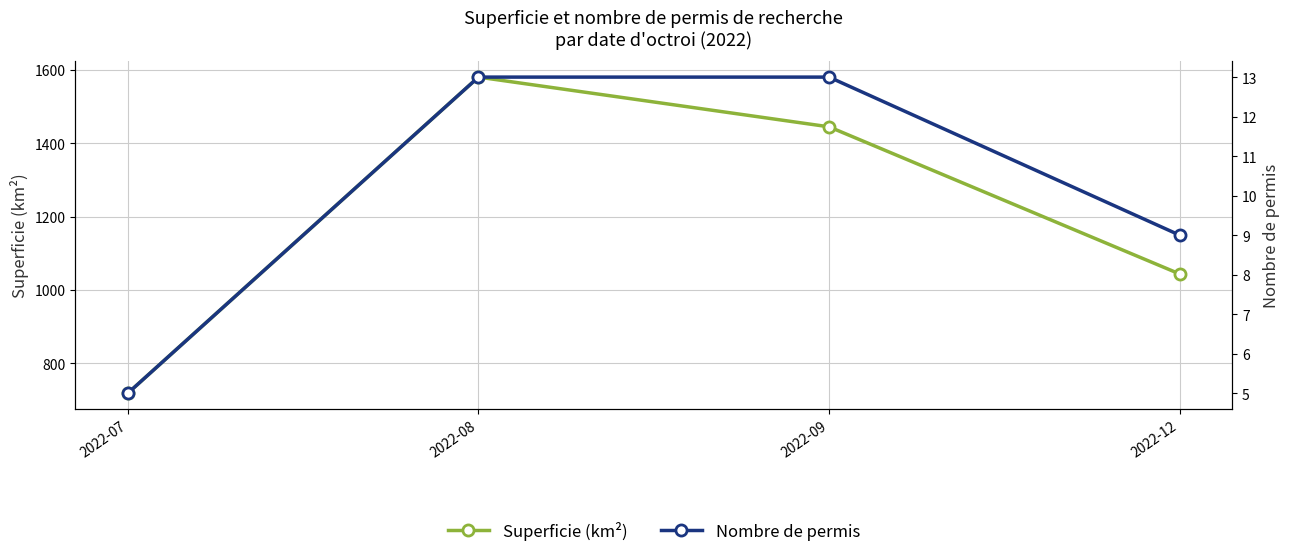

Which has a higher value, 2022-08 or 2022-09?

2022-08